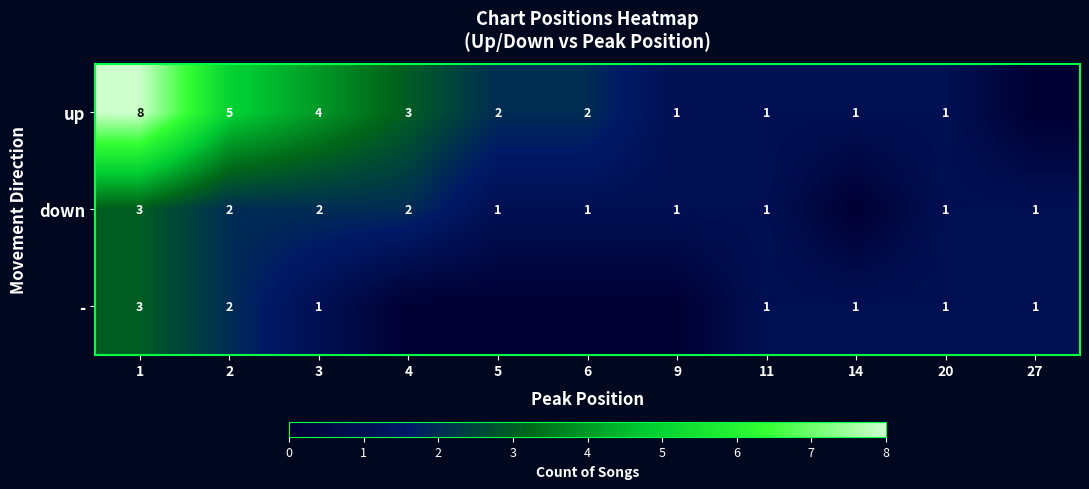

Count the number of categories in the chart.

11